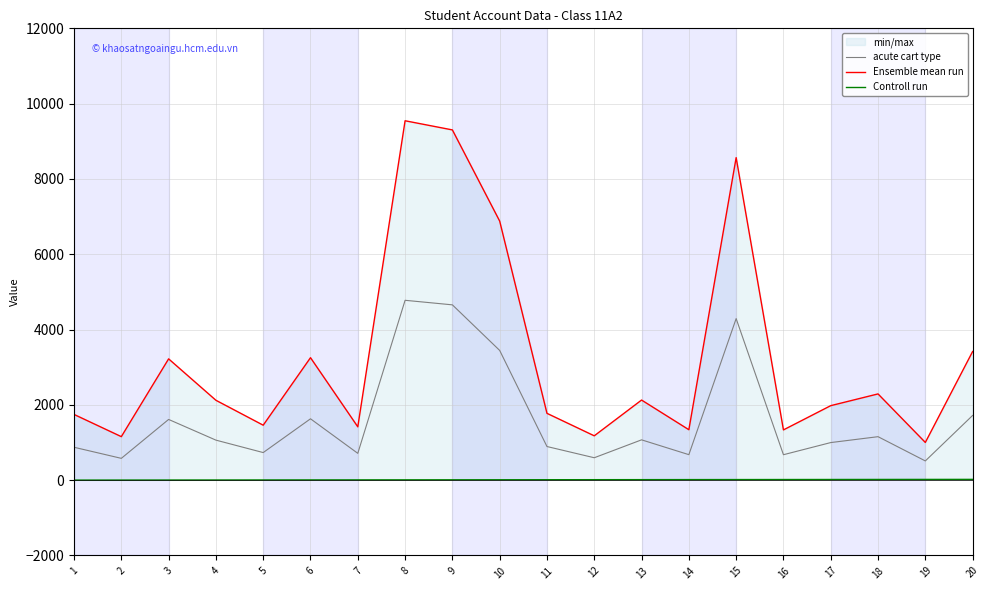

In acute cart type, how many points are lower than both neighbors (excluding endpoints)?

7